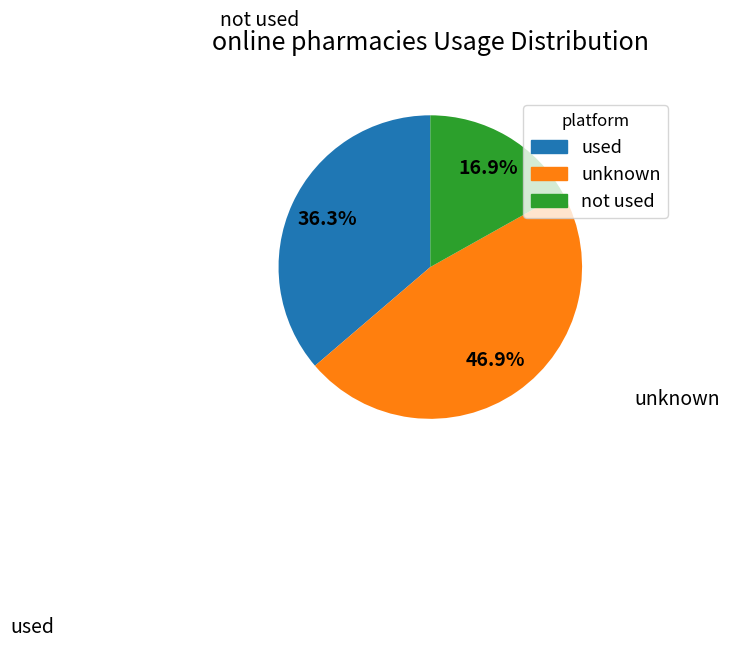

To the nearest percent, what is the average slice percentage?

33%